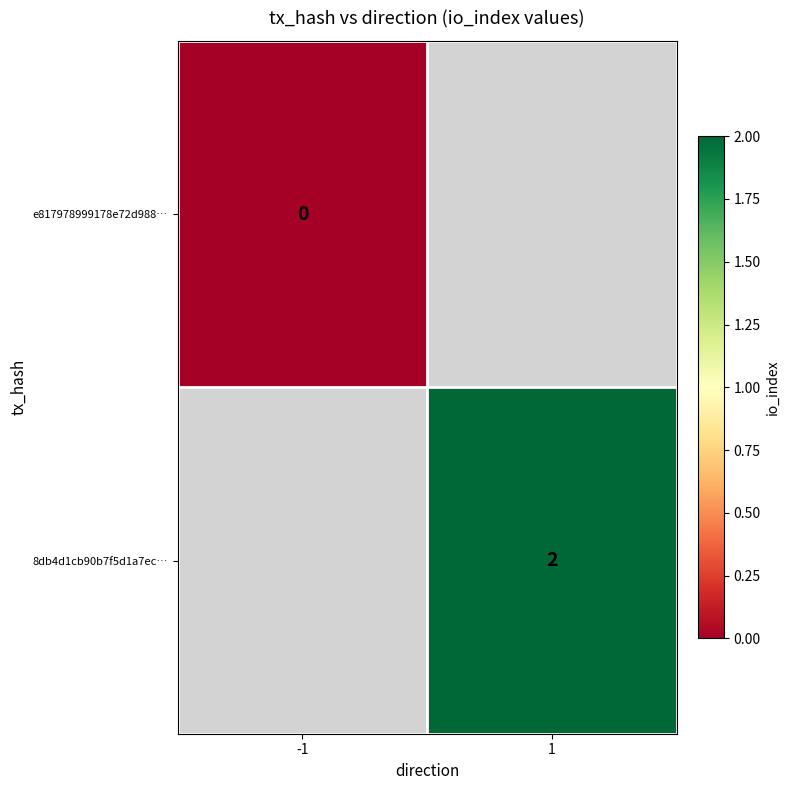

Is it true that 8db4d1cb90b7f5d1a7ec… equals 3 at 1?

False